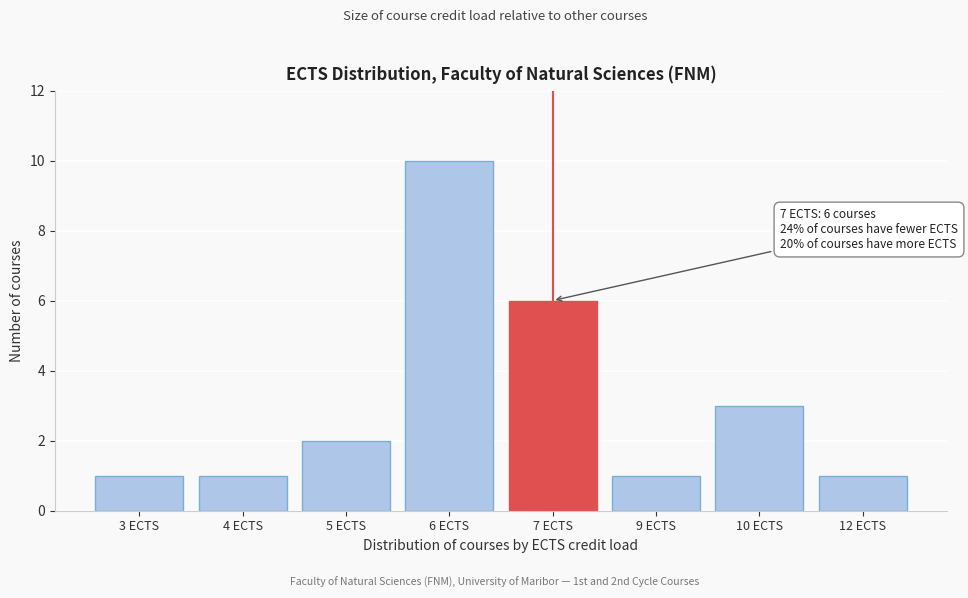

Reading right to left, what are all the values shown in this chart?

12 ECTS=1	10 ECTS=3	9 ECTS=1	7 ECTS=6	6 ECTS=10	5 ECTS=2	4 ECTS=1	3 ECTS=1